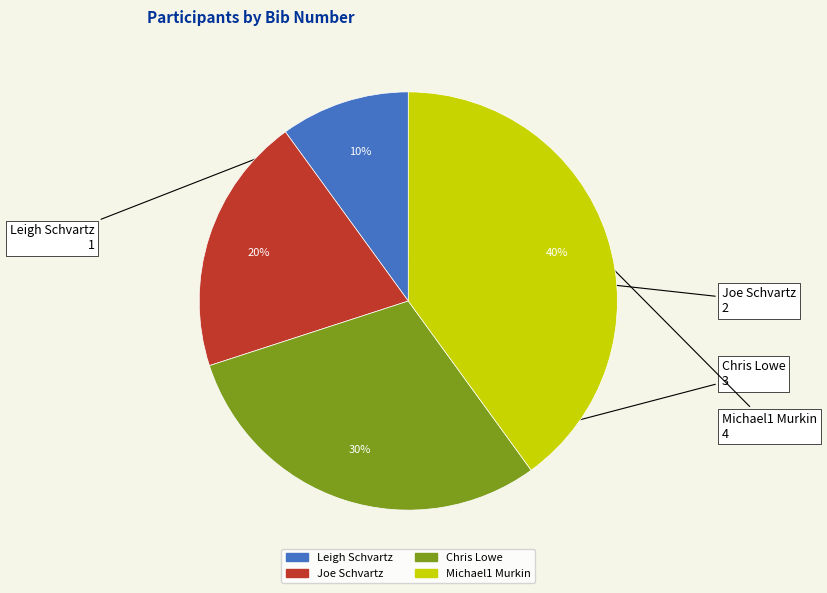

What is the ratio of the value at Joe Schvartz to the value at Chris Lowe?

0.7